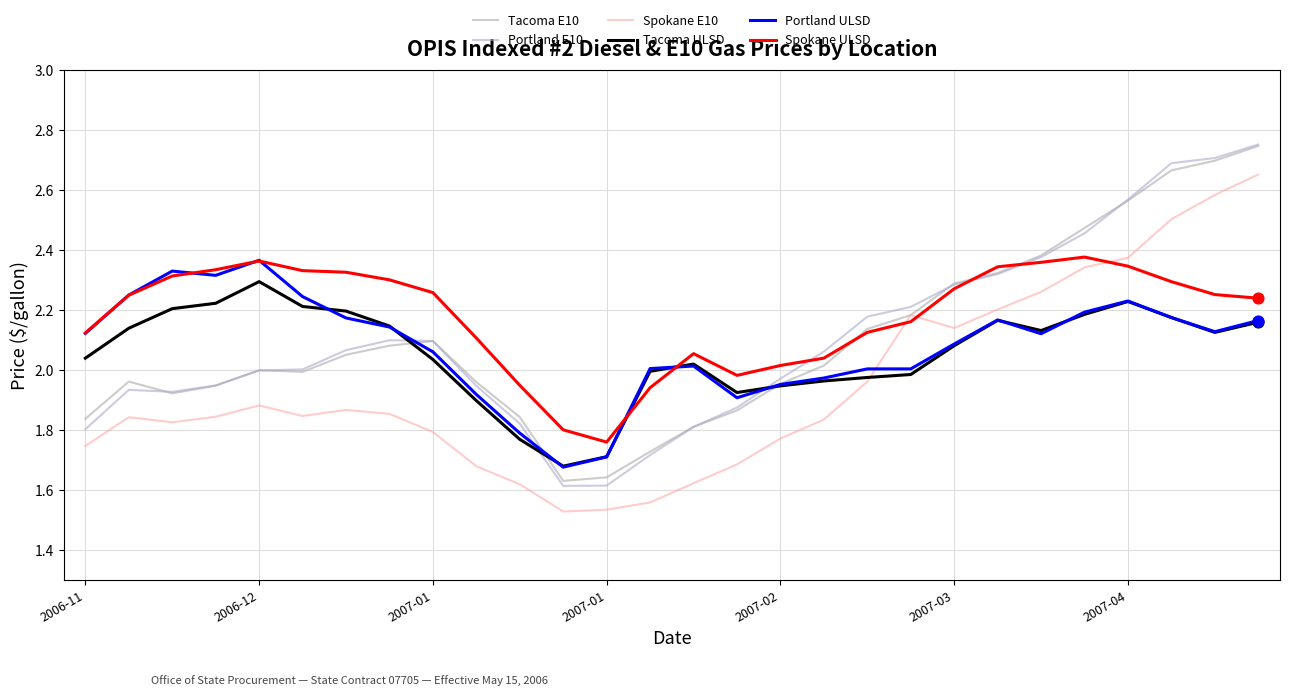

How many lines are shown in the chart?

6